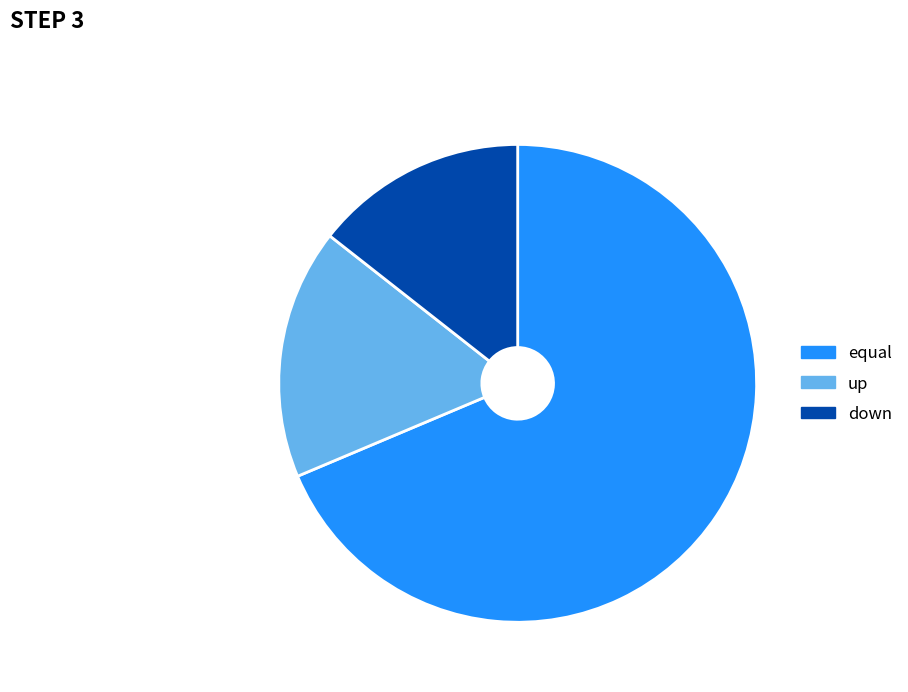

Which category has the biggest portion of the pie?

equal